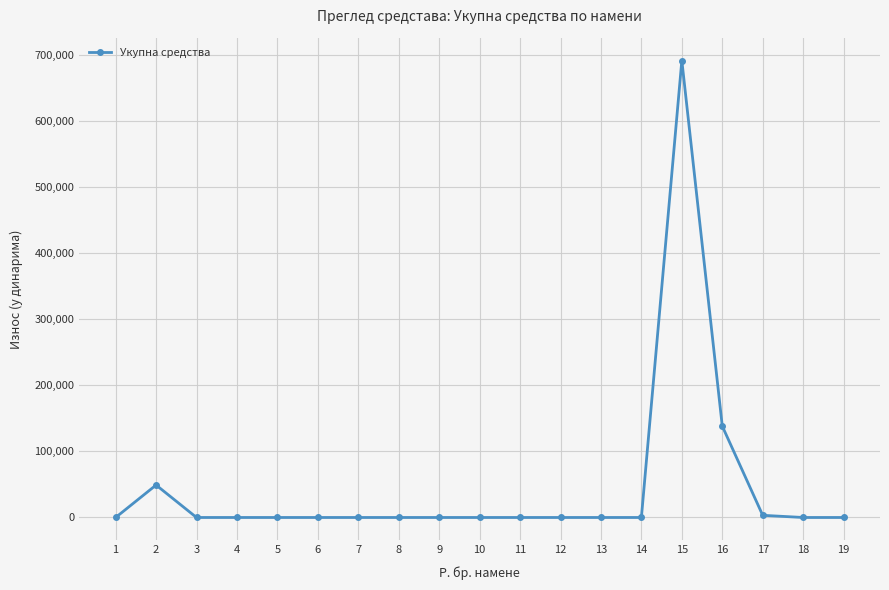

Reading right to left, what are all the values shown in this chart?

0.0	0.0	3307.0	138206.9	691230.0	0.0	0.0	0.0	0.0	0.0	0.0	0.0	0.0	0.0	0.0	0.0	0.0	49084.5	0.0